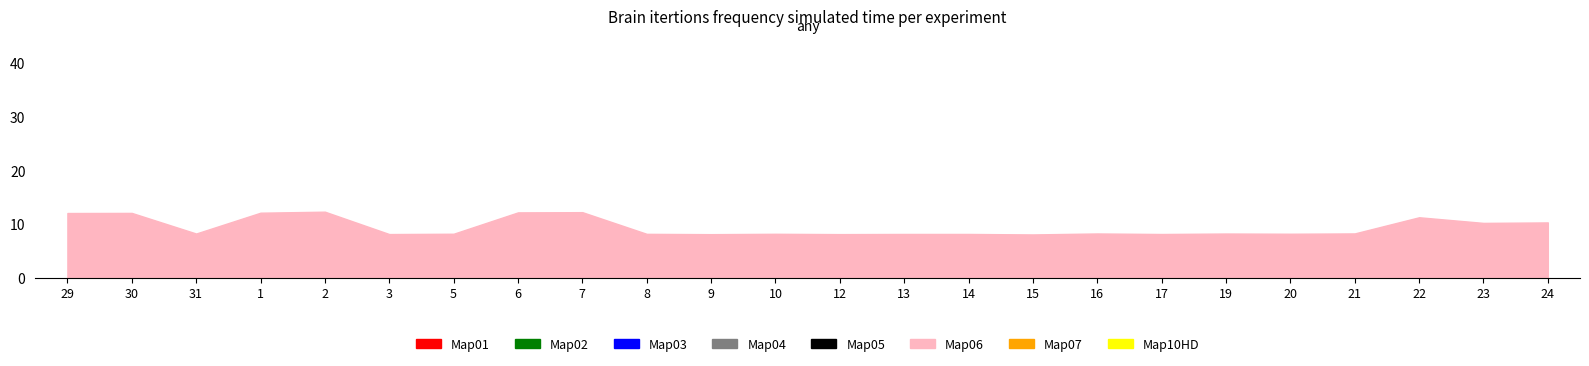

What position from the right is 5?

18